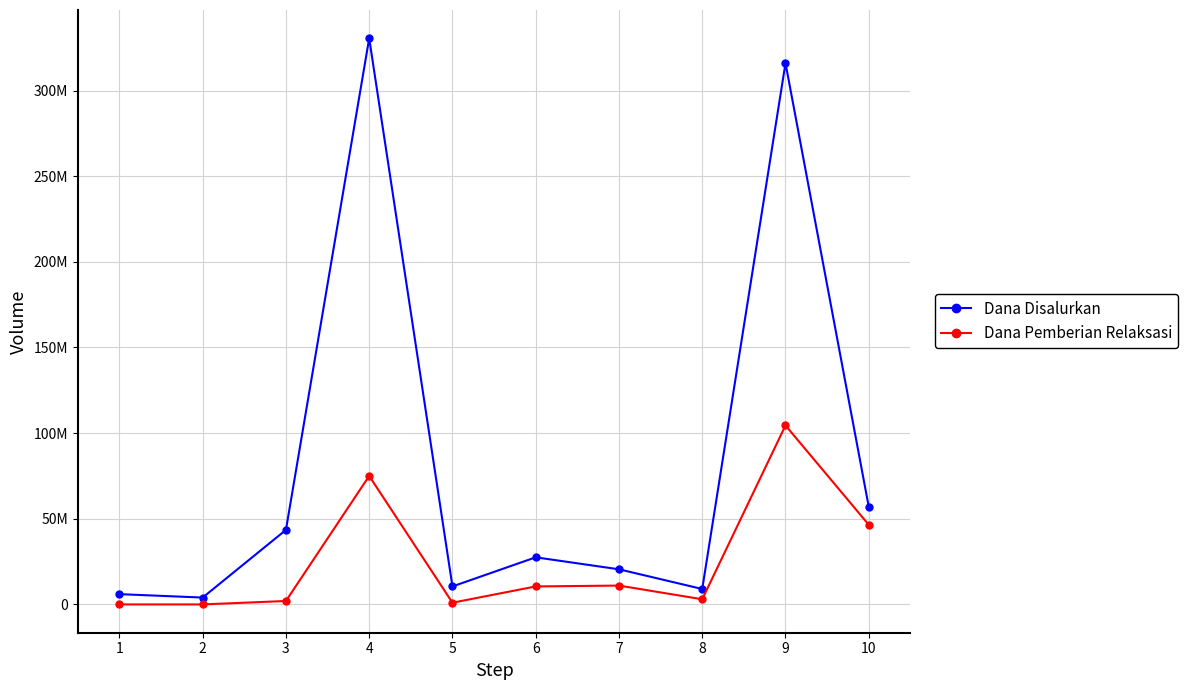

What are all the series names shown in the legend?

Dana Disalurkan, Dana Pemberian Relaksasi